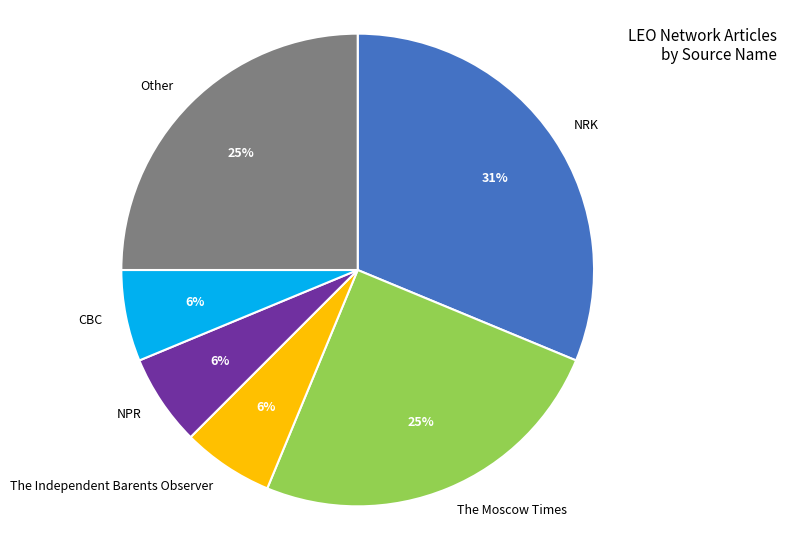

What is the largest slice in the pie chart?

NRK